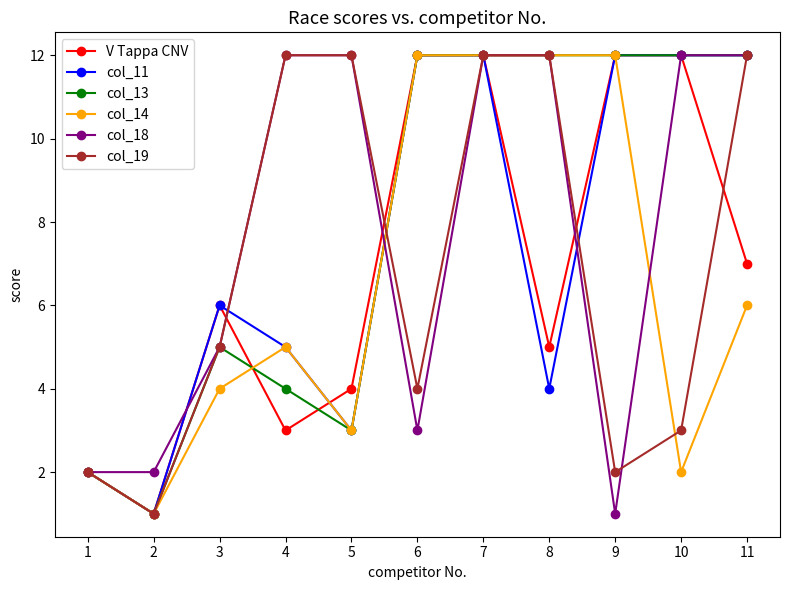

What is the sum of the col_13 values at 7 and 4?

16